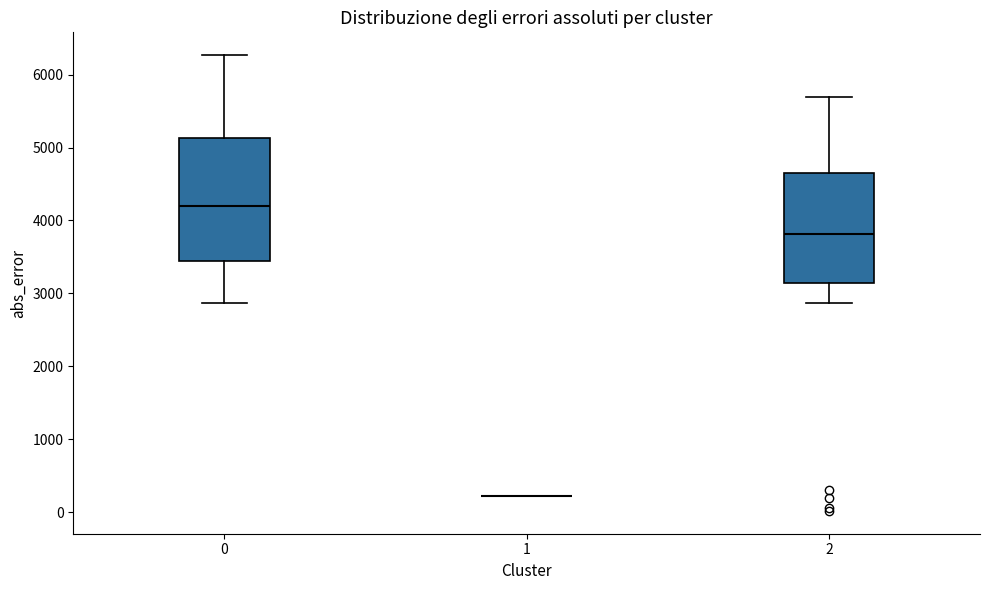

Which box is the tallest, from its lower edge to its upper edge?

0